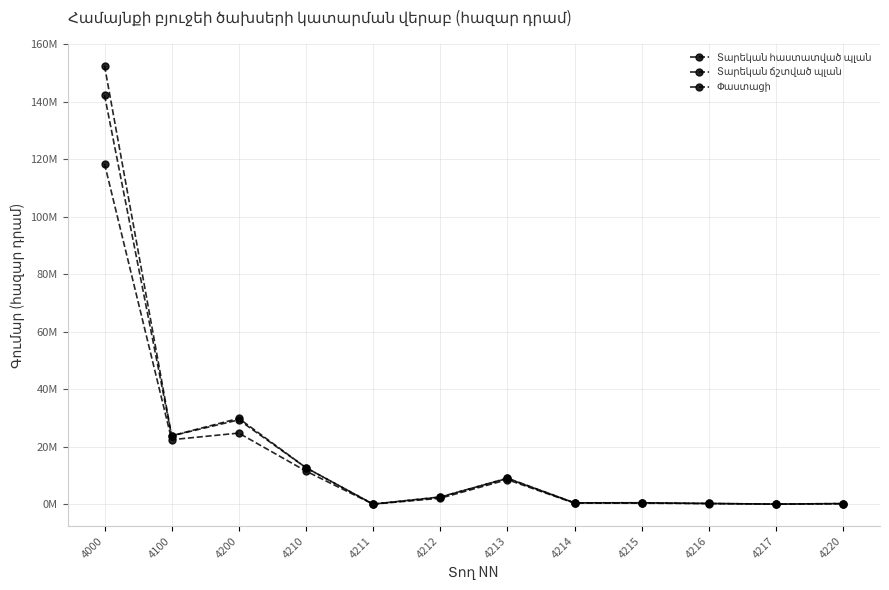

What is the difference between the maximum and second lowest values in the Փաստացի series?

118367842.4